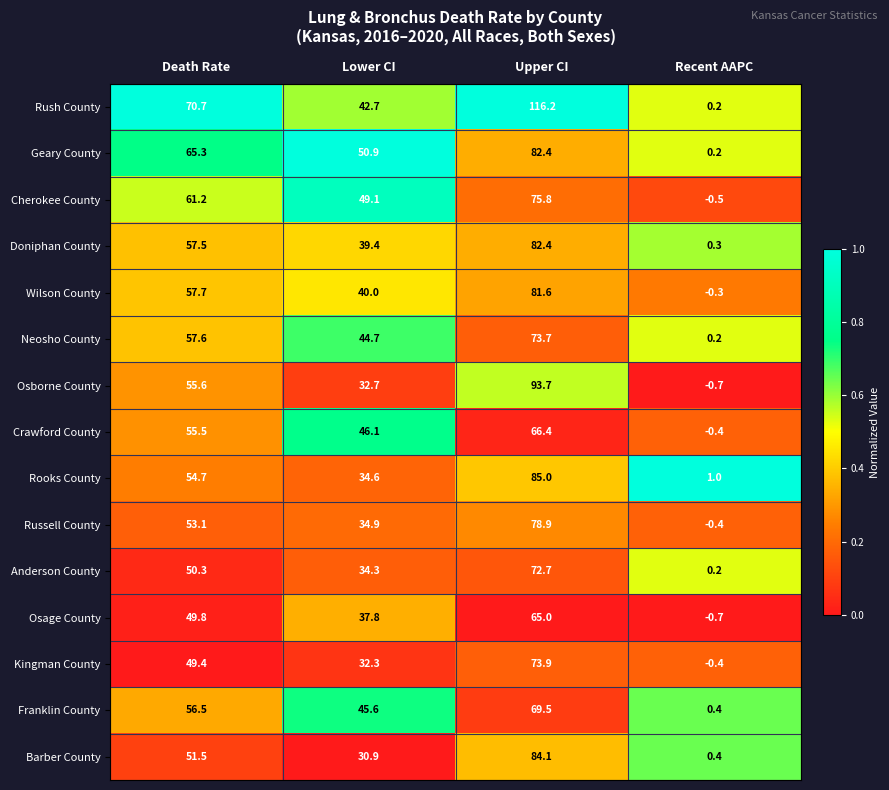

What is the difference between the highest and lowest values at Death Rate?

21.3